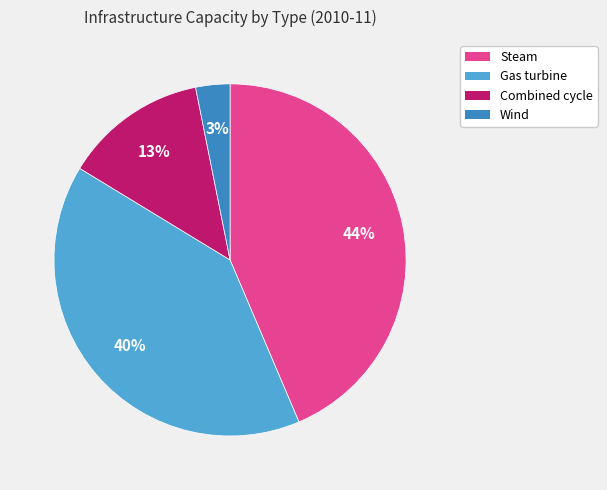

To the nearest percent, what is the average slice percentage?

25%